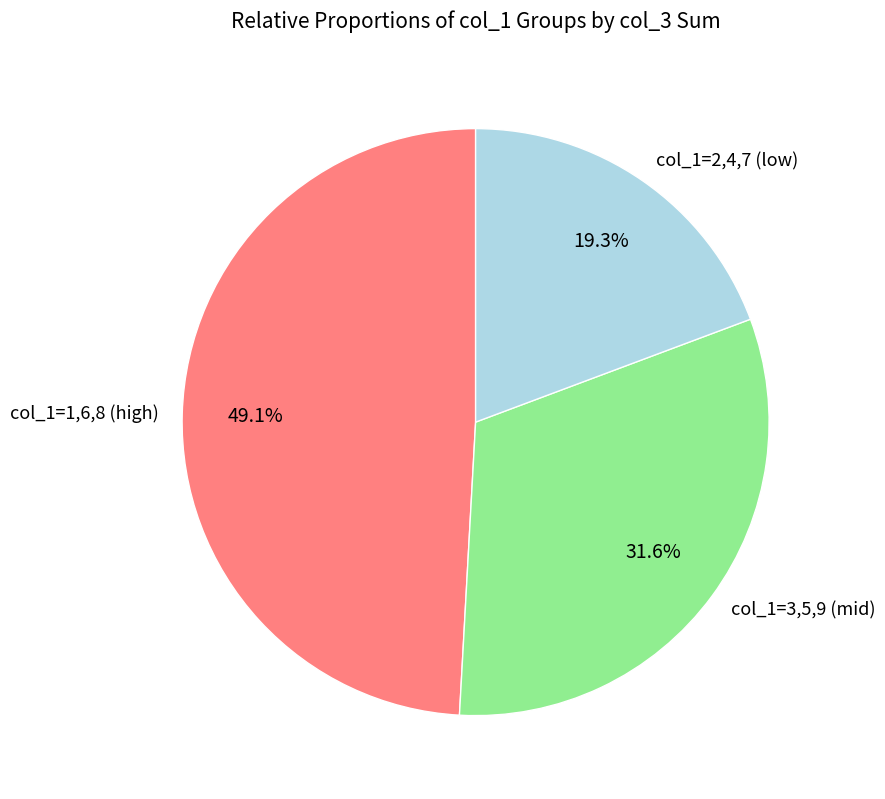

Does col_1=3,5,9 (mid) represent more than half of the total?

No